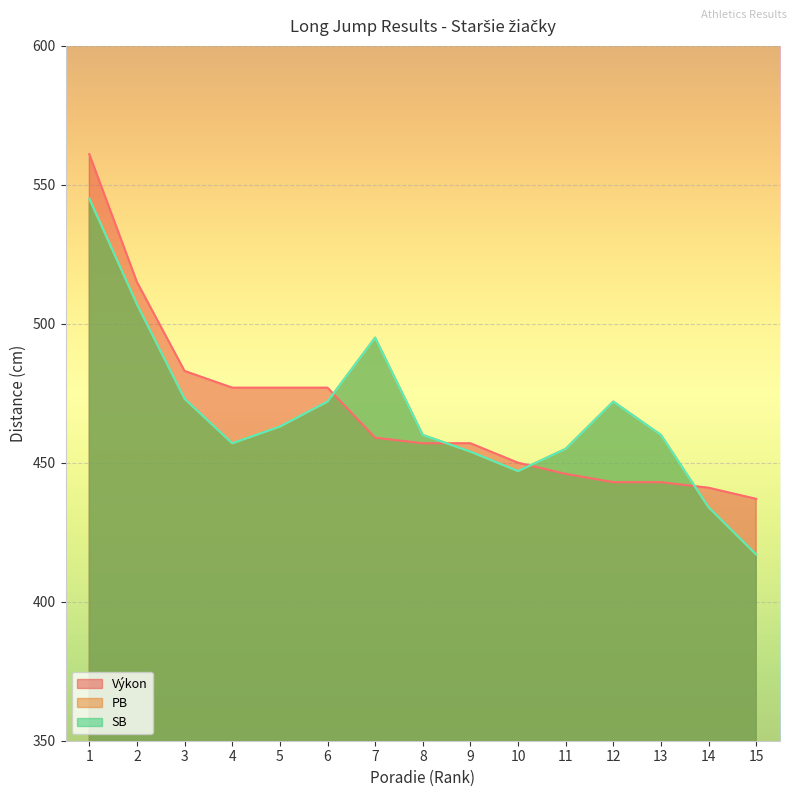

What is the total value across all series at 6?

1421